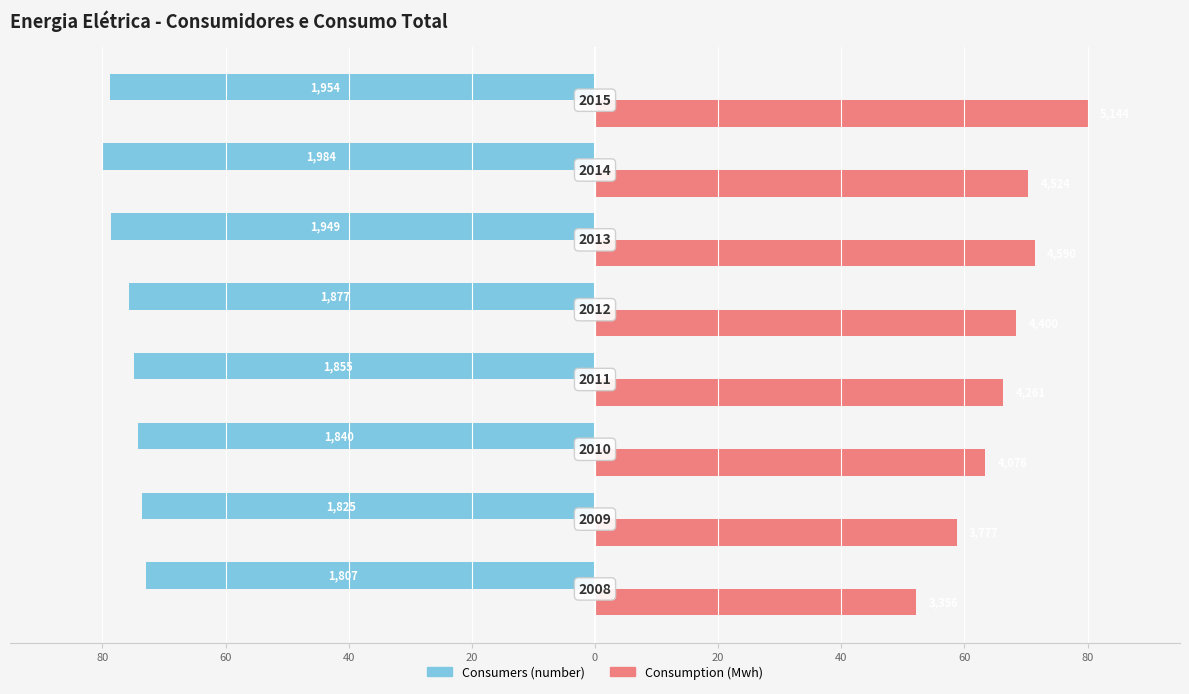

What are all the series names shown in the legend?

Consumers (number), Consumption (Mwh)